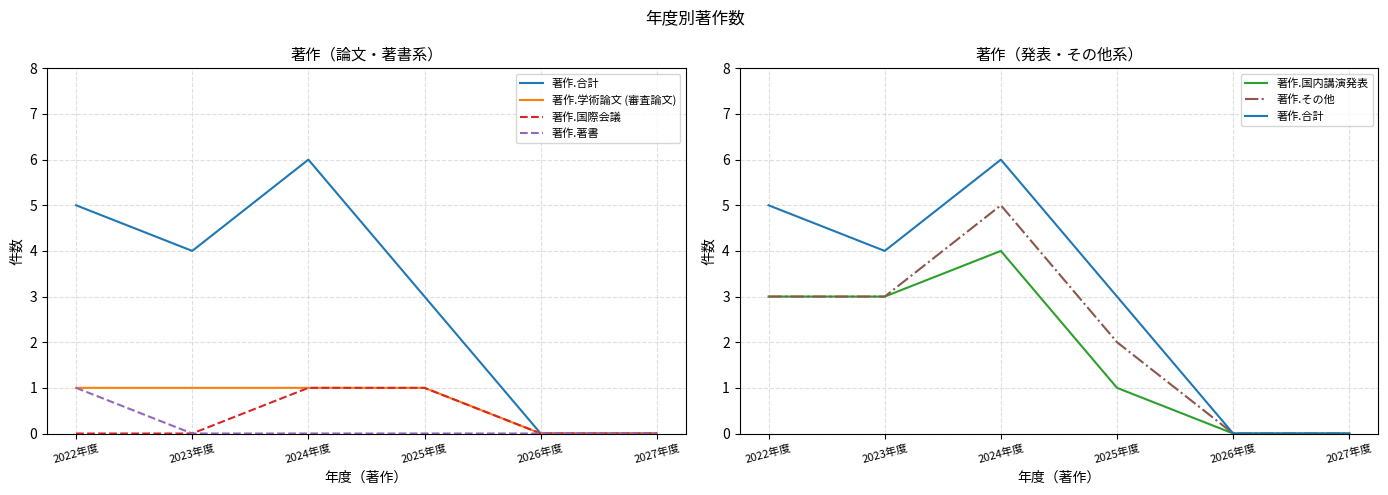

True or false: 著作.合計 and 著作.学術論文 (審査論文) cross at least once.

False